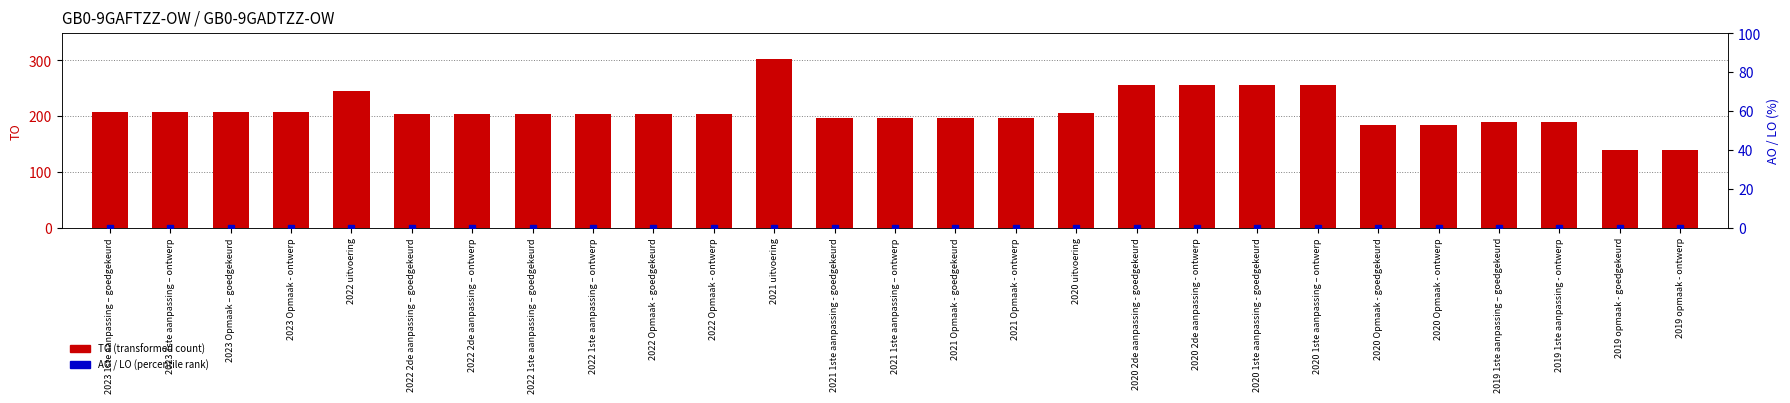

Rank the series by their average value, from lowest to highest.

AO (percentile rank), TO (transformed count)